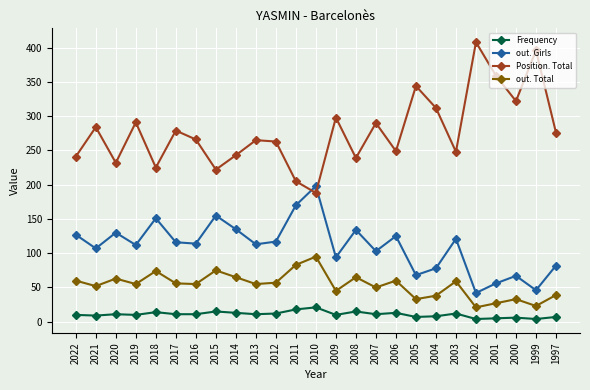

What is the lowest value of the Position. Total series?

188